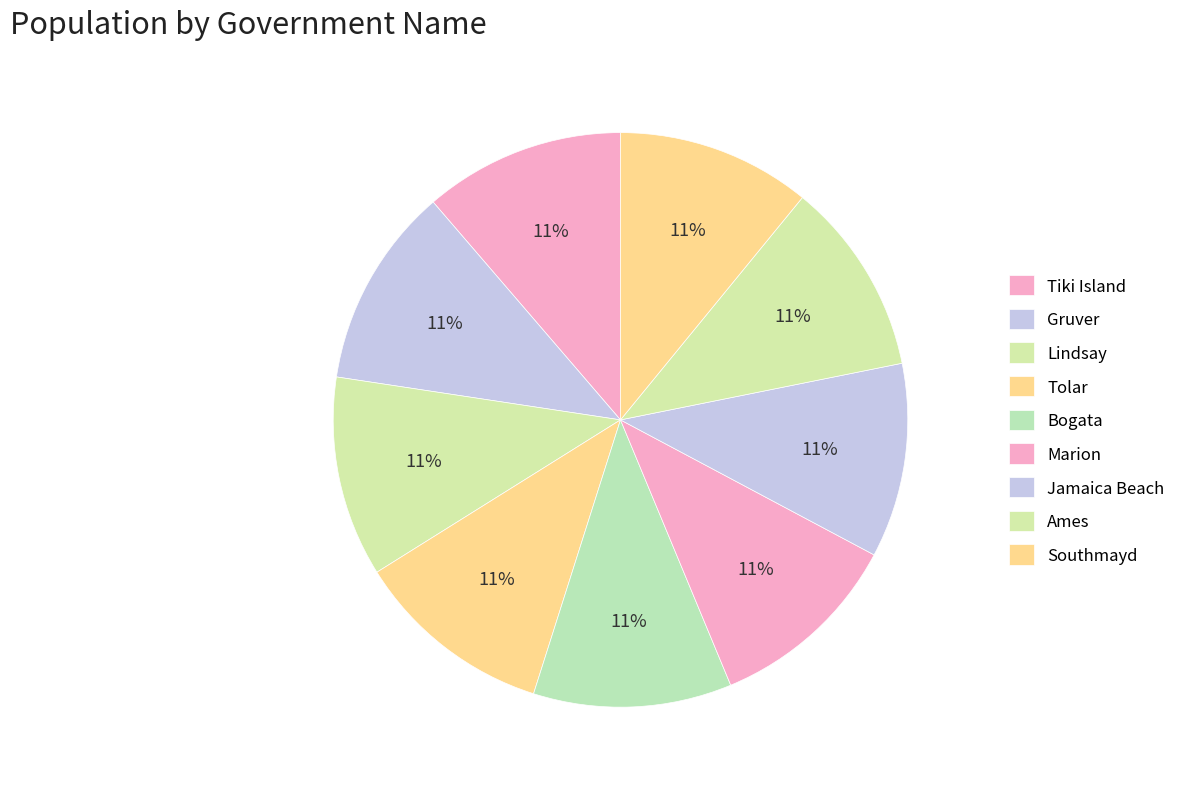

Does Tiki Island represent more than half of the total?

No